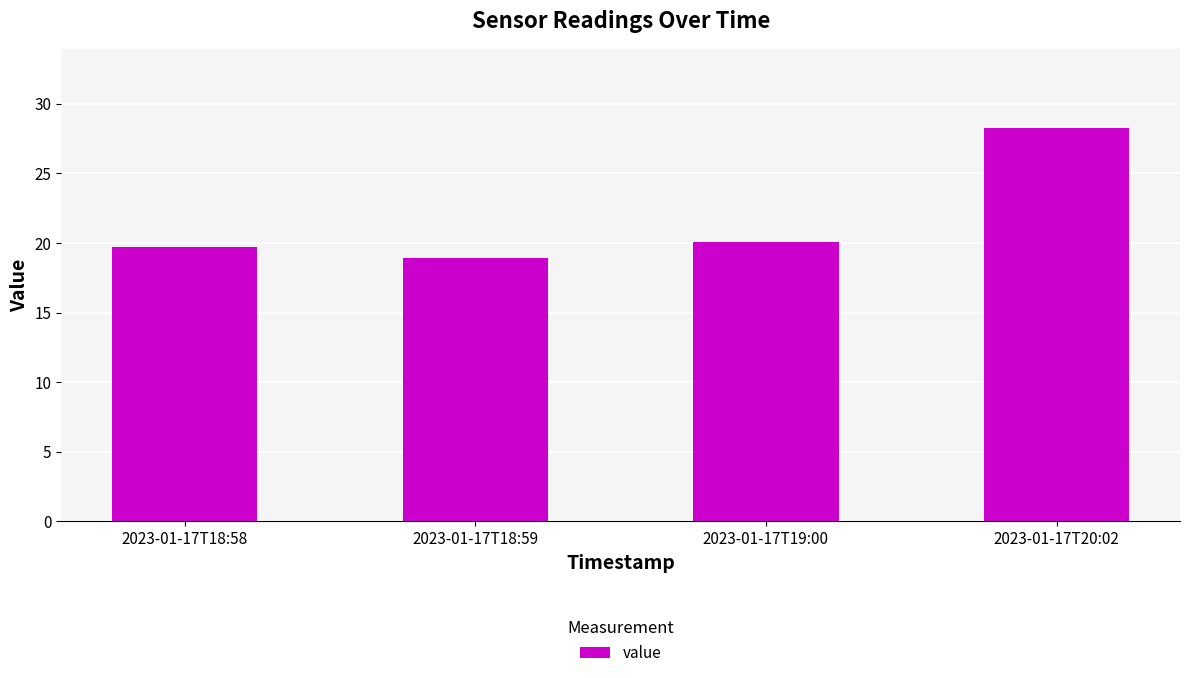

What position from the left is 2023-01-17T19:00?

3